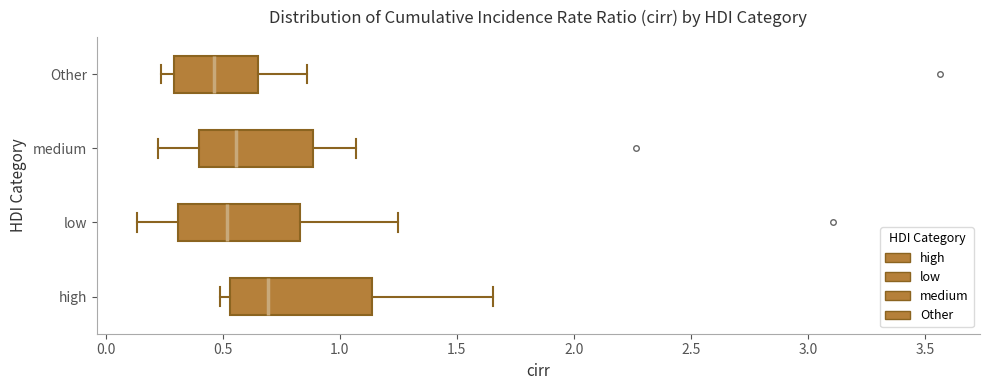

Reading bottom to top, transcribe this box plot: for each box, give where its median line is, the range the box spans, and where its two whiskers end, as read against the x-axis. The values are not printed on the chart, so give them approximately, as read against the axis.

high: median 0.70, box 0.55 to 1.15, whiskers 0.50 to 1.65
low: median 0.50, box 0.30 to 0.85, whiskers 0.15 to 1.25
medium: median 0.55, box 0.40 to 0.90, whiskers 0.20 to 1.05
Other: median 0.45, box 0.30 to 0.65, whiskers 0.25 to 0.85